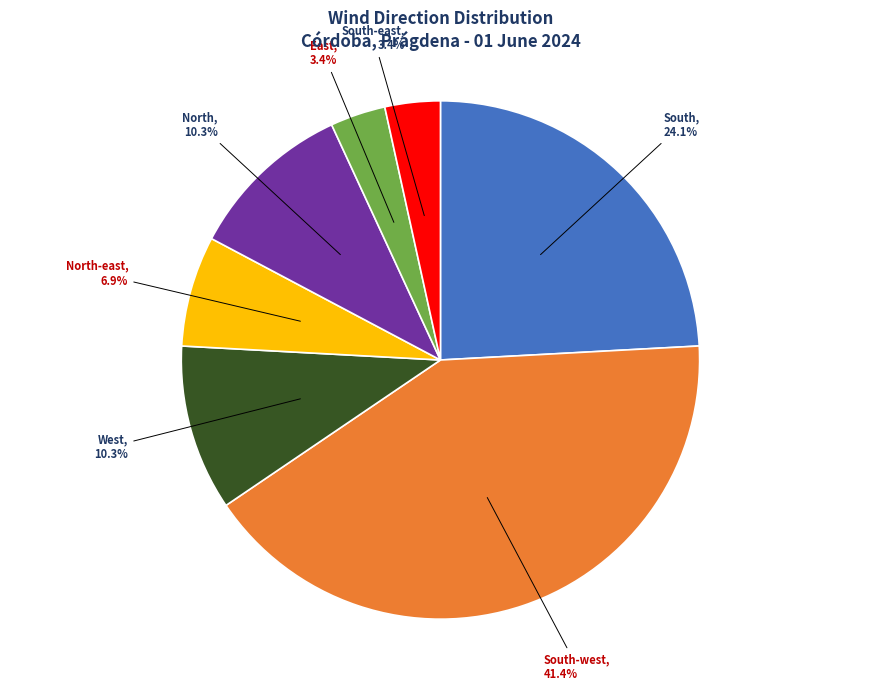

Does South-east account for over 50% of the chart?

No